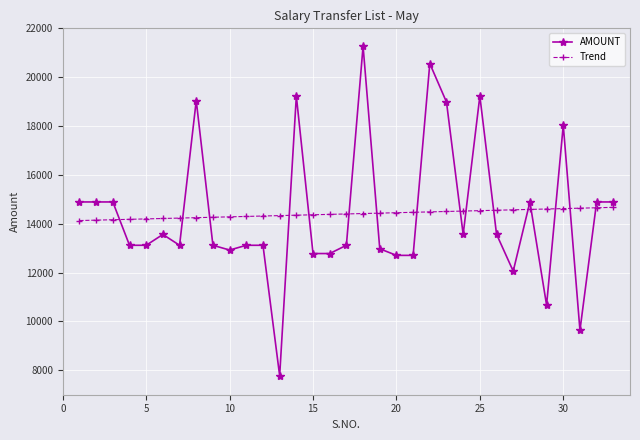

True or false: AMOUNT and Trend intersect in this chart.

True